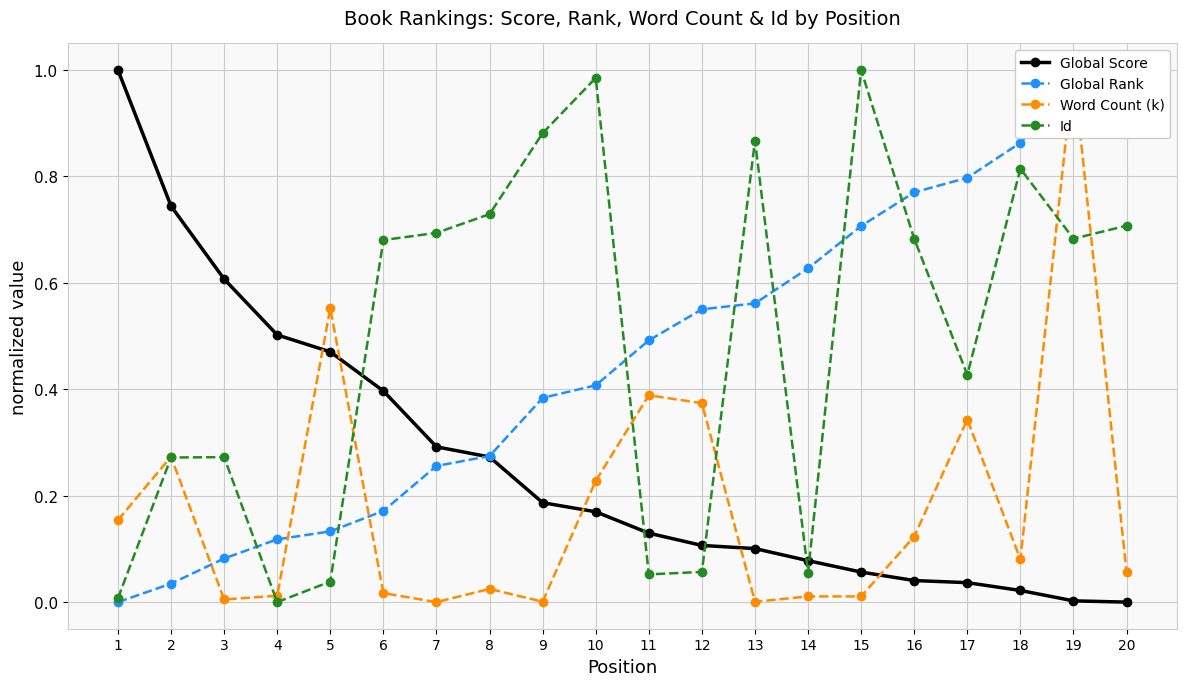

What is the difference between the Global Rank values at 20 and 11?

0.5